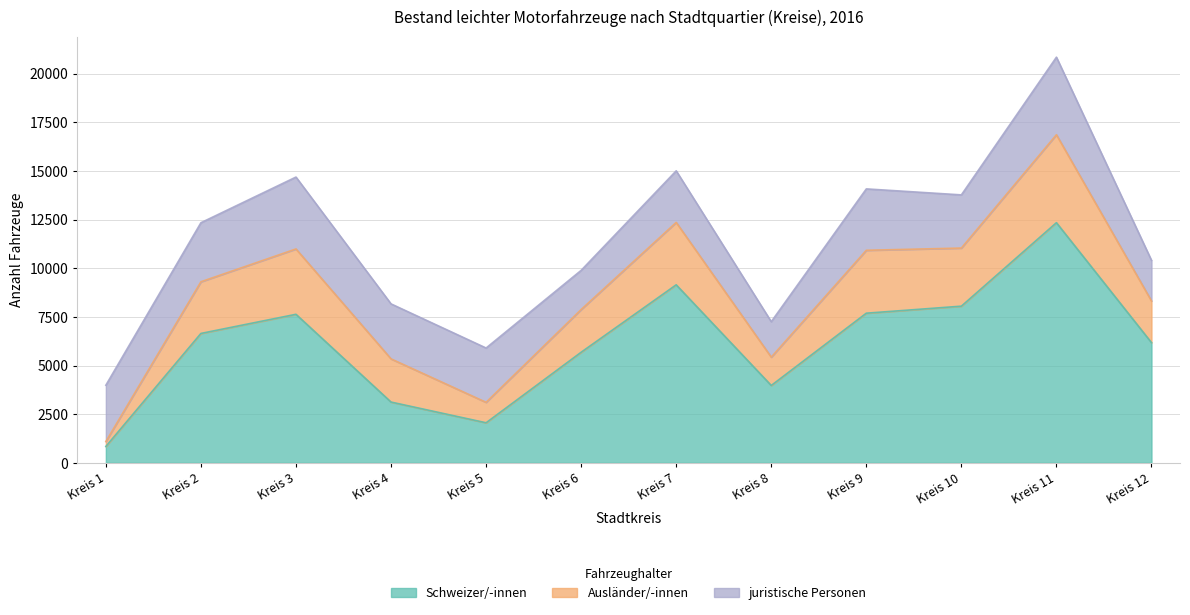

Which series has the largest range (max minus min)?

Schweizer/-innen